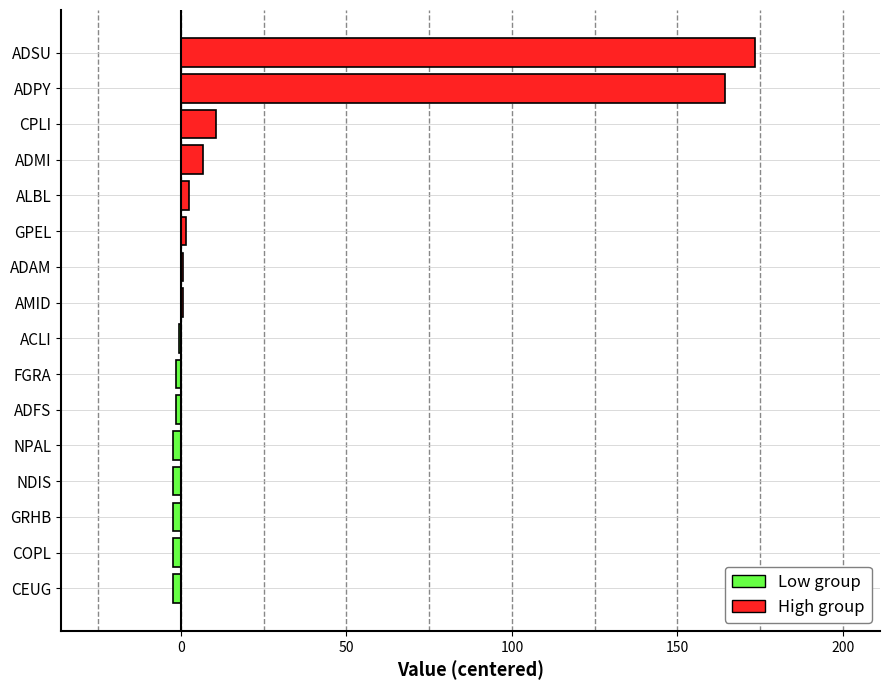

How many groups of bars are there?

16